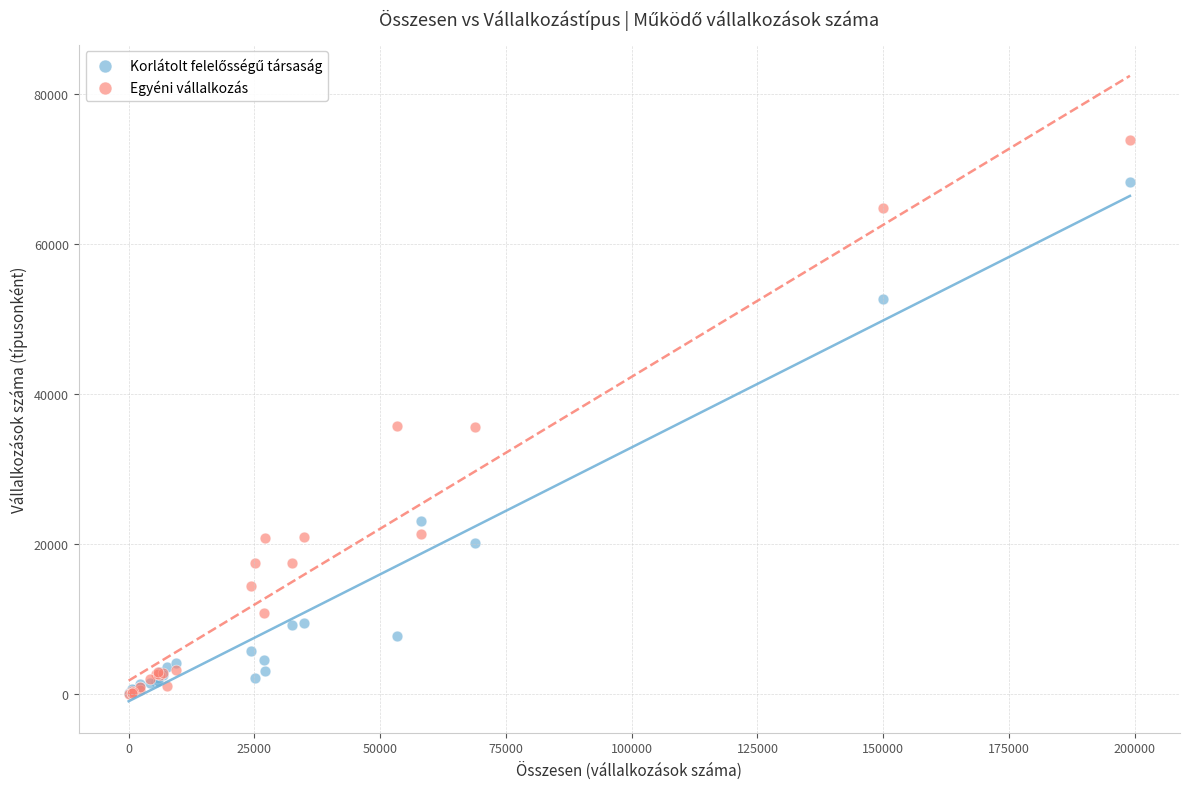

Which series contains the highest Y value?

Egyéni vállalkozás